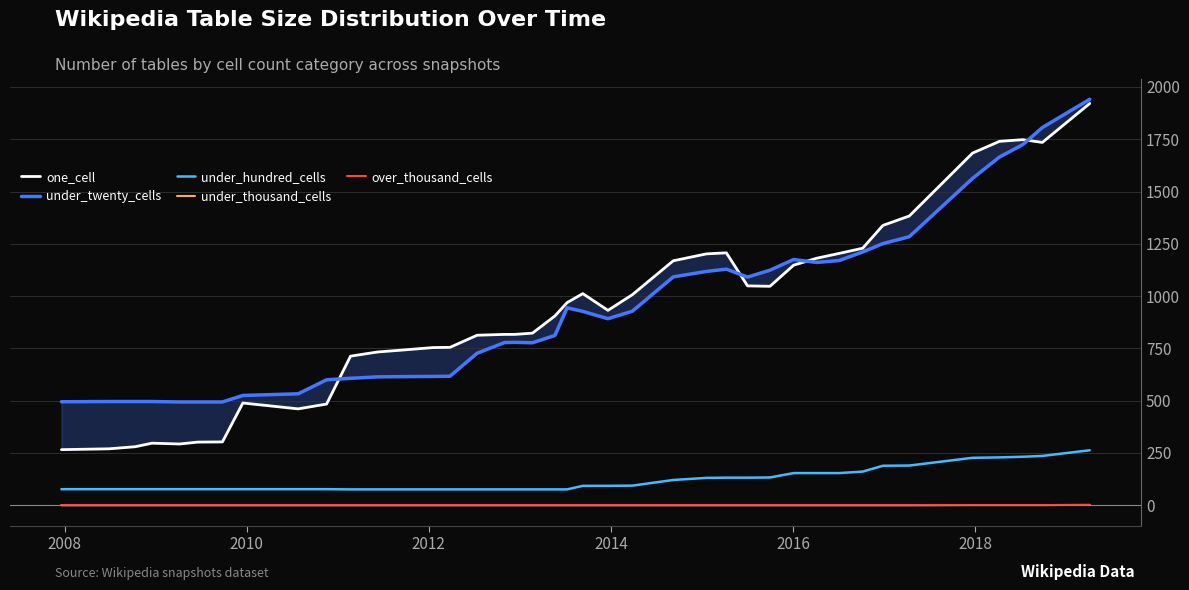

Which series has the widest spread of values?

one_cell